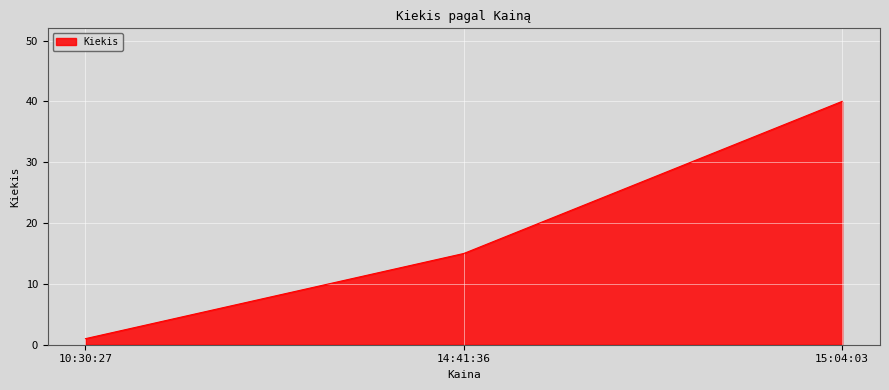

Between 14:41:36 and 15:04:03, which is larger?

15:04:03